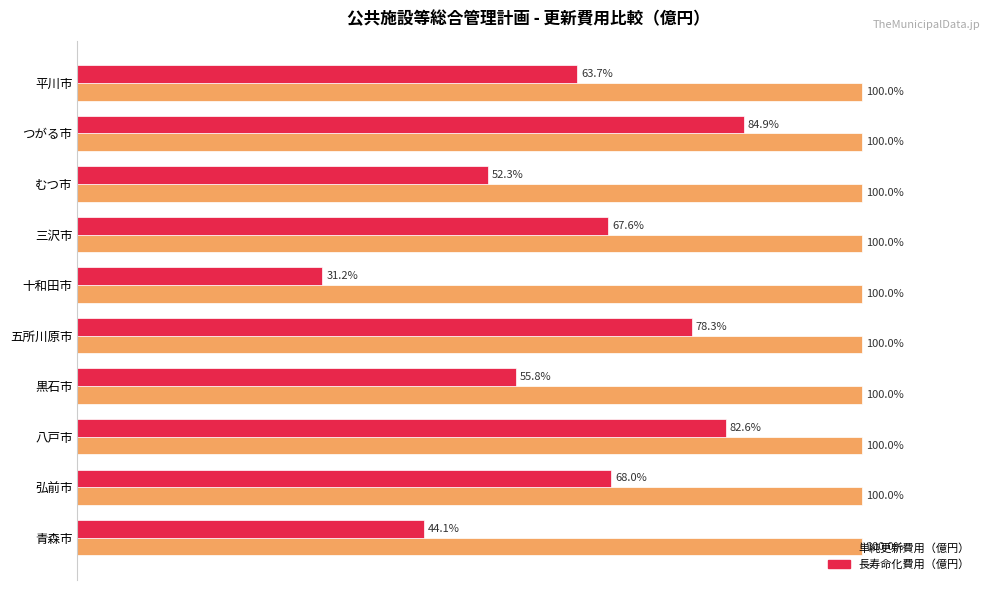

At 青森市, list the series in order from smallest to largest.

長寿命化費用（億円）, 単純更新費用（億円）